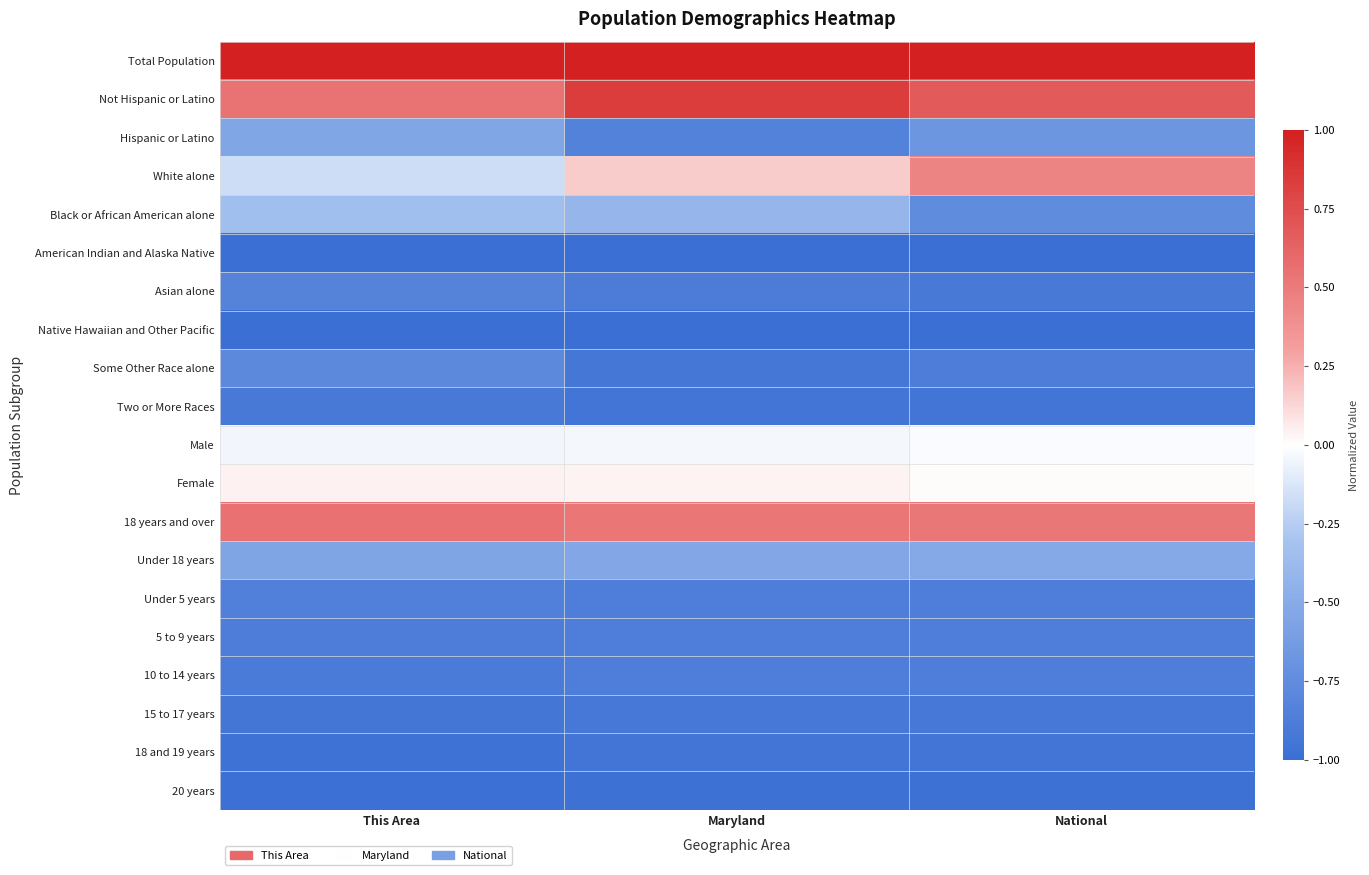

Reading right to left, what are all the values shown in this chart?

Total Population: National=1.0	Maryland=1.0	This Area=1.0
Not Hispanic or Latino: National=0.7	Maryland=0.8	This Area=0.5
Hispanic or Latino: National=-0.7	Maryland=-0.8	This Area=-0.5
White alone: National=0.4	Maryland=0.2	This Area=-0.2
Black or African American alone: National=-0.8	Maryland=-0.4	This Area=-0.3
American Indian and Alaska Native: National=-1.0	Maryland=-1.0	This Area=-1.0
Asian alone: National=-0.9	Maryland=-0.9	This Area=-0.8
Native Hawaiian and Other Pacific: National=-1.0	Maryland=-1.0	This Area=-1.0
Some Other Race alone: National=-0.9	Maryland=-0.9	This Area=-0.8
Two or More Races: National=-0.9	Maryland=-0.9	This Area=-0.9
Male: National=-0.0	Maryland=-0.0	This Area=-0.0
Female: National=0.0	Maryland=0.0	This Area=0.0
18 years and over: National=0.5	Maryland=0.5	This Area=0.6
Under 18 years: National=-0.5	Maryland=-0.5	This Area=-0.6
Under 5 years: National=-0.9	Maryland=-0.9	This Area=-0.9
5 to 9 years: National=-0.9	Maryland=-0.9	This Area=-0.9
10 to 14 years: National=-0.9	Maryland=-0.9	This Area=-0.9
15 to 17 years: National=-0.9	Maryland=-0.9	This Area=-0.9
18 and 19 years: National=-0.9	Maryland=-0.9	This Area=-1.0
20 years: National=-1.0	Maryland=-1.0	This Area=-1.0